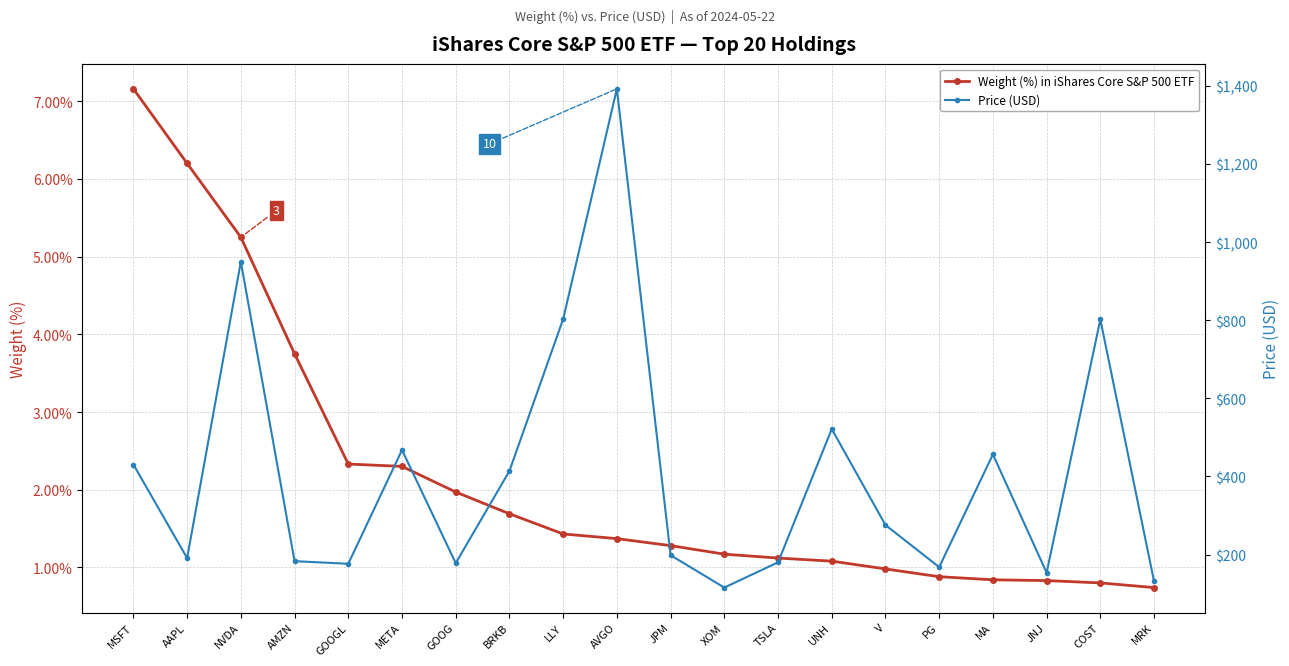

List the labels in order of Weight (%) in iShares Core S&P 500 ETF value, largest first.

MSFT, AAPL, NVDA, AMZN, GOOGL, META, GOOG, BRKB, LLY, AVGO, JPM, XOM, TSLA, UNH, V, PG, MA, JNJ, COST, MRK